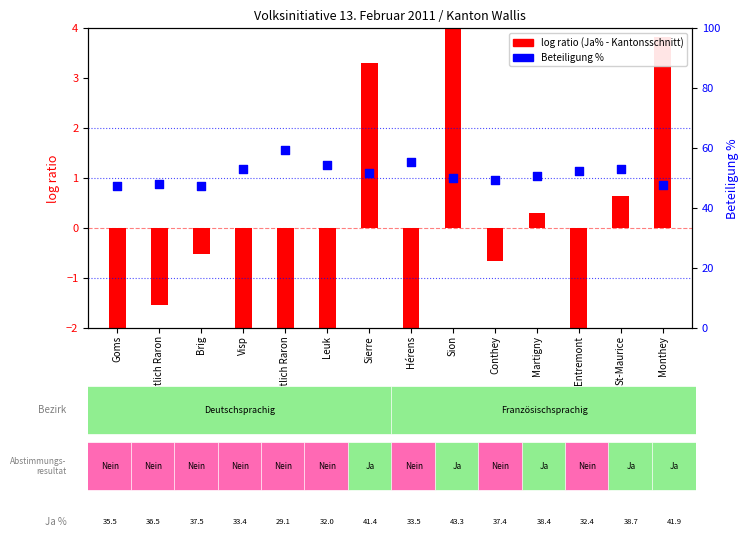

What are all the series names shown in the legend?

log ratio, Beteiligung %